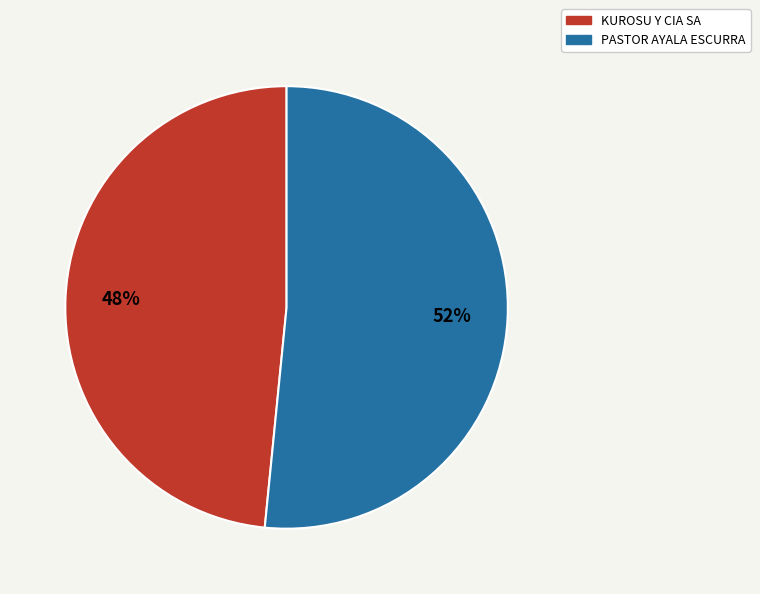

Combined, do KUROSU Y CIA SA and PASTOR AYALA ESCURRA account for over 50%?

Yes